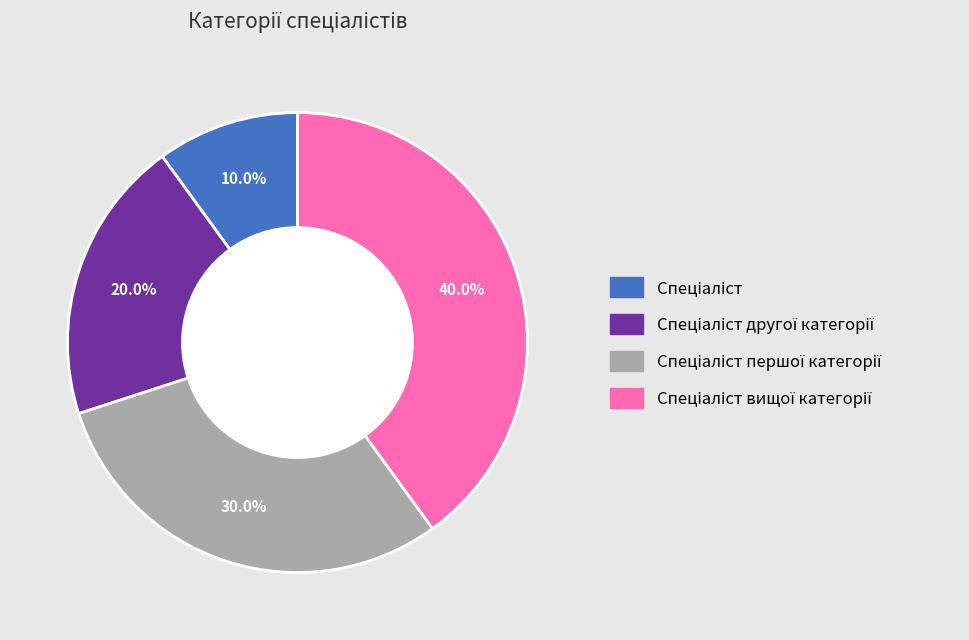

Does any single category account for the majority?

No